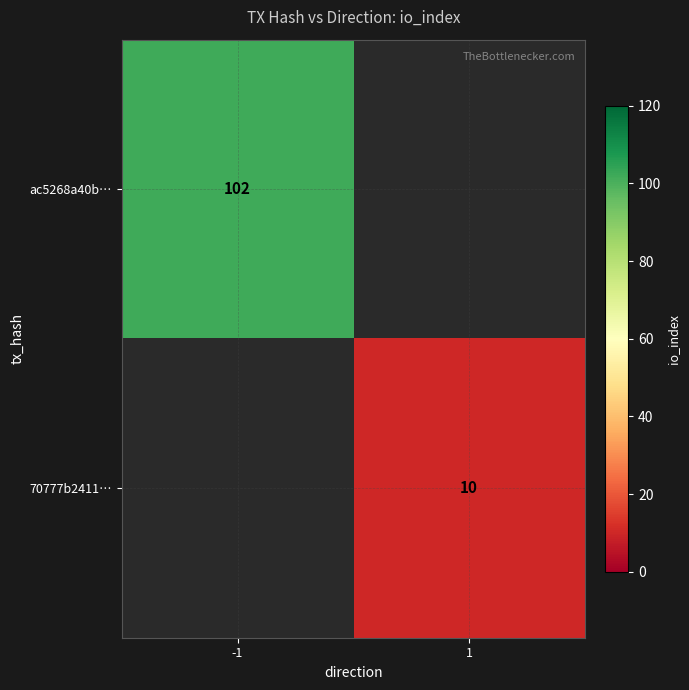

Count the number of data series in this chart.

2